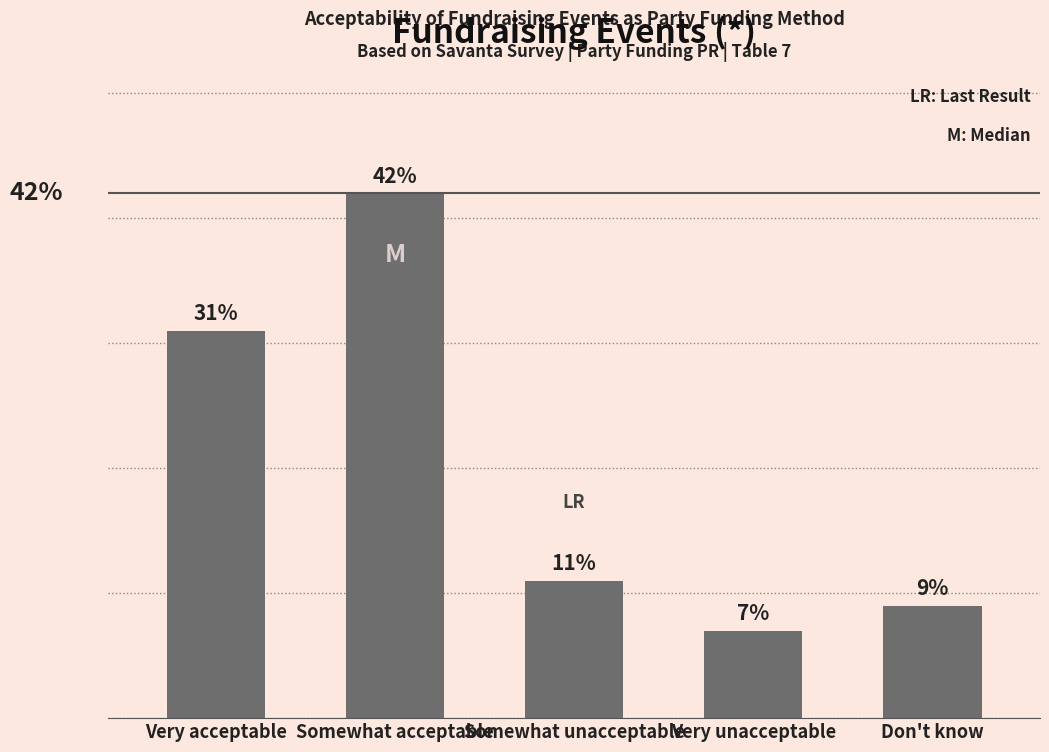

Between Somewhat acceptable and Very unacceptable, which is larger?

Somewhat acceptable